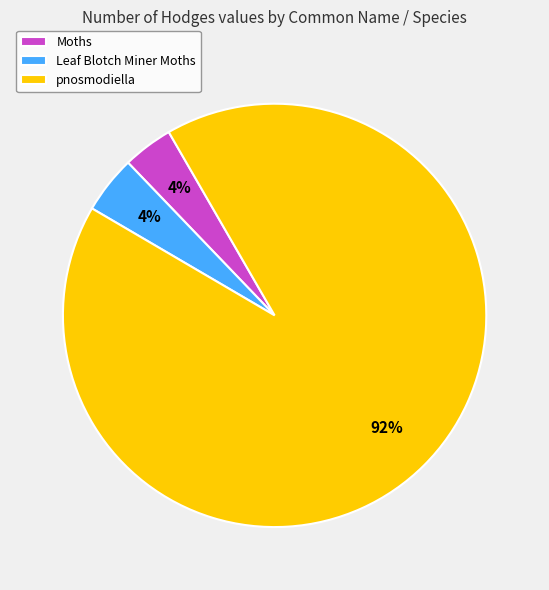

Which slice is the largest?

pnosmodiella